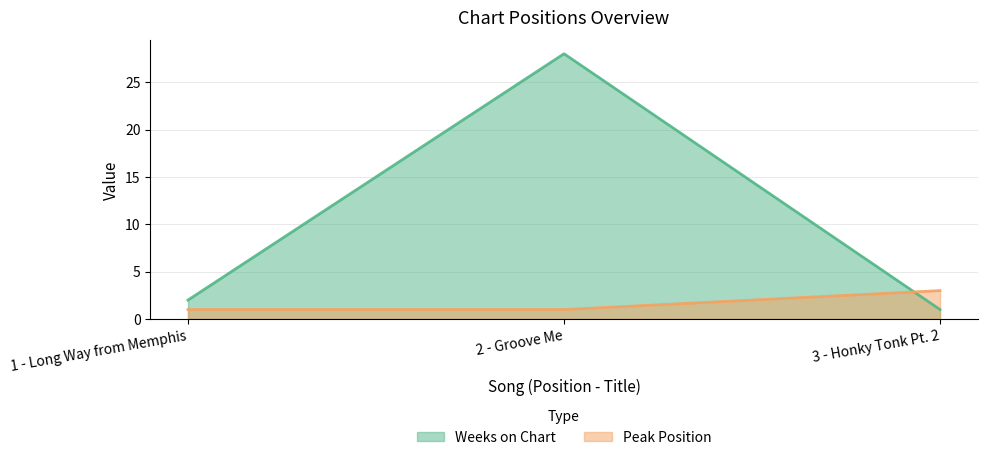

Reading left to right, list all the values displayed in this chart.

Weeks on Chart: 2	28	1
Peak Position: 1	1	3